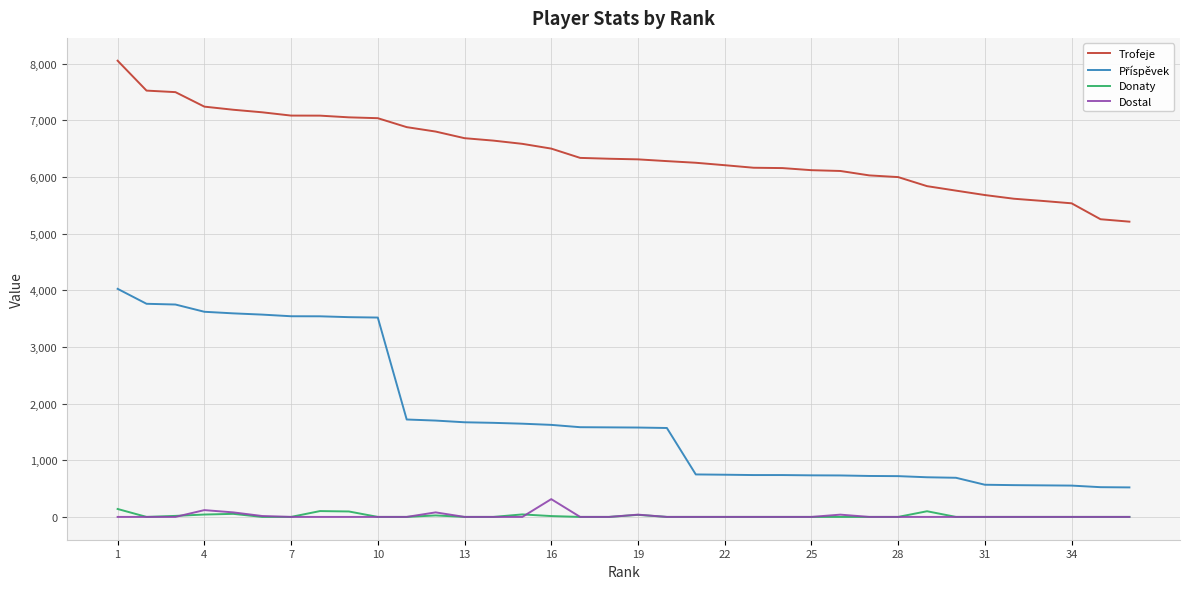

True or false: Trofeje and Dostal intersect in this chart.

False